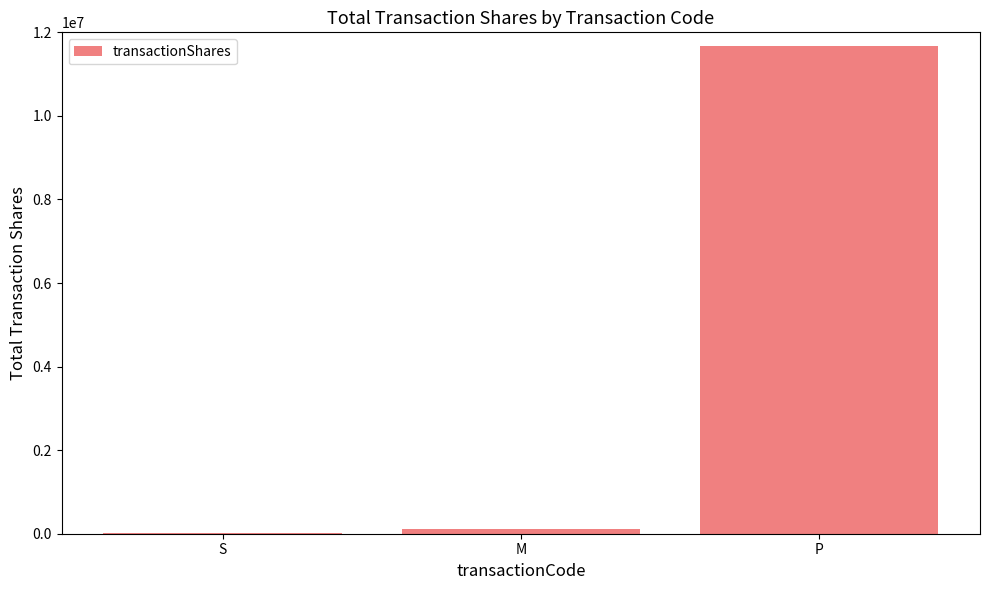

What is the sum of the values at M and S?

142158